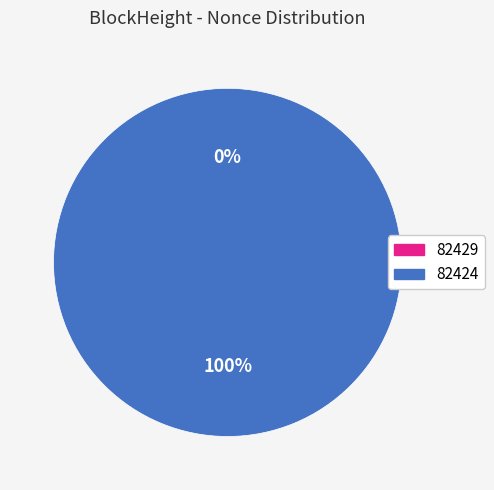

How many segments does this pie chart have?

2